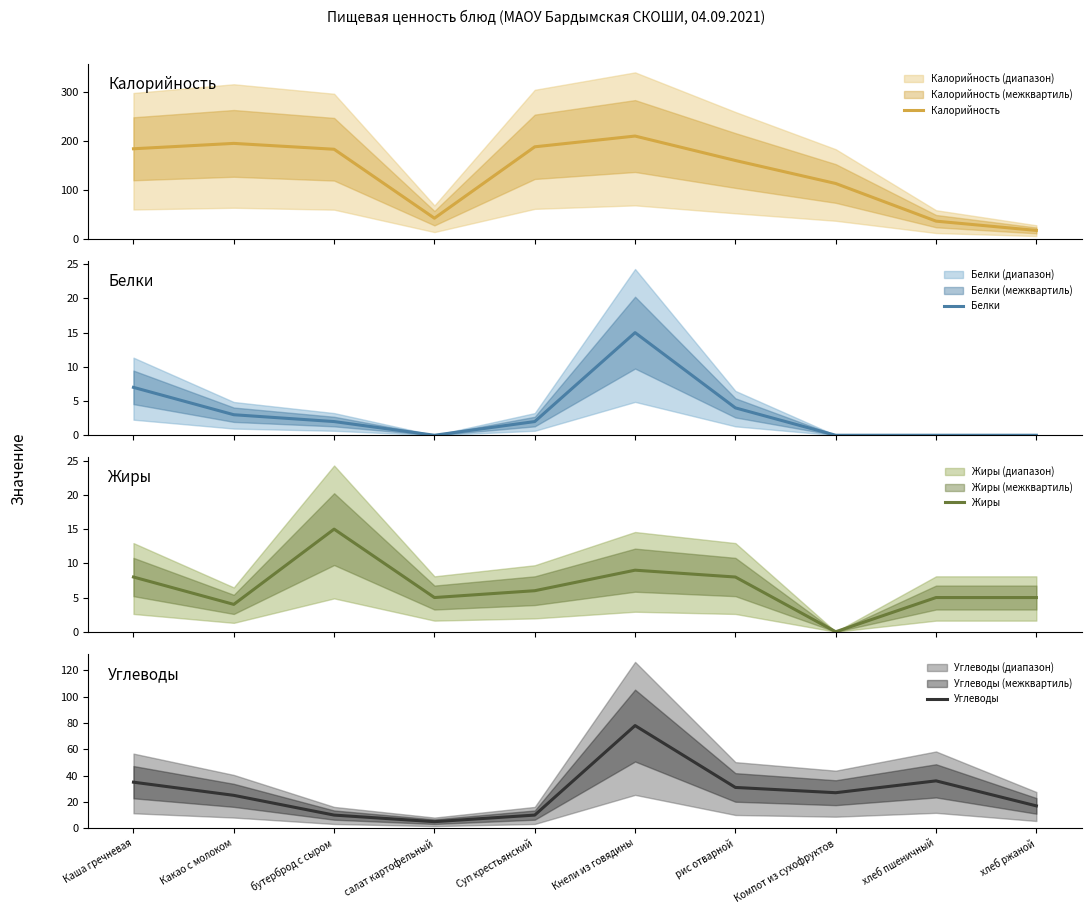

Is this an area chart (filled region under the line)?

No